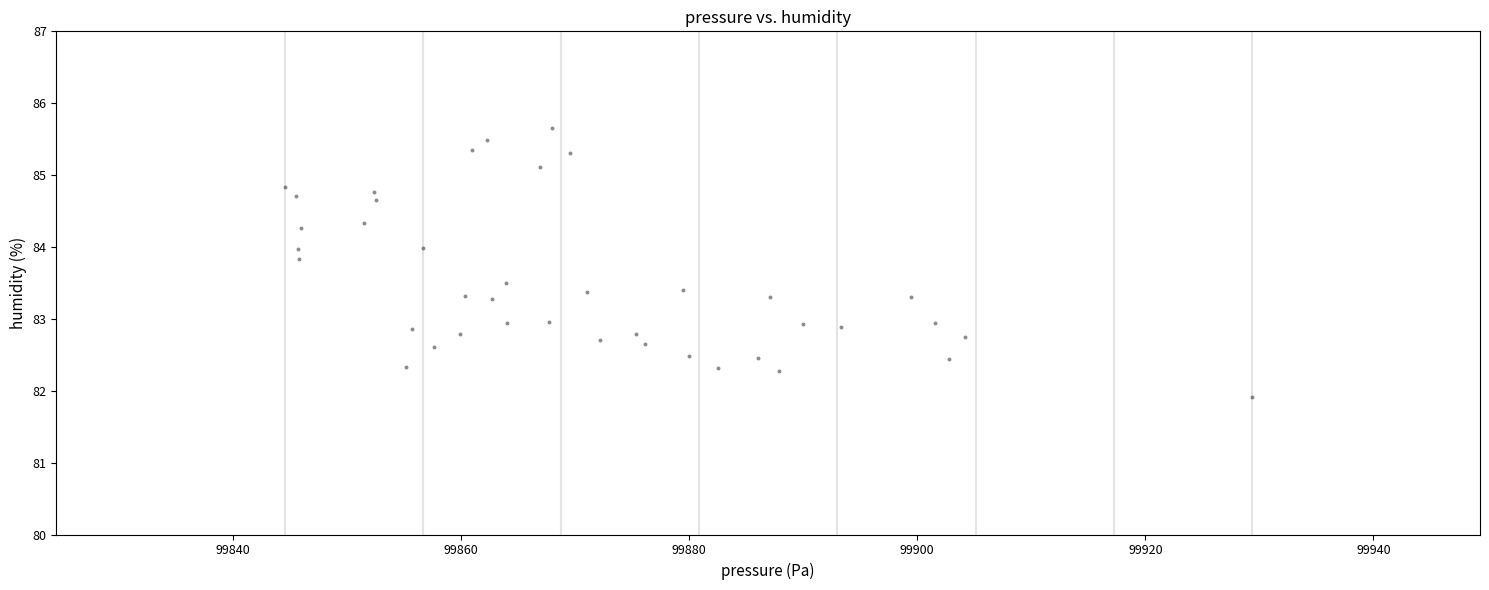

What is the range of X values (max minus min)?

84.8